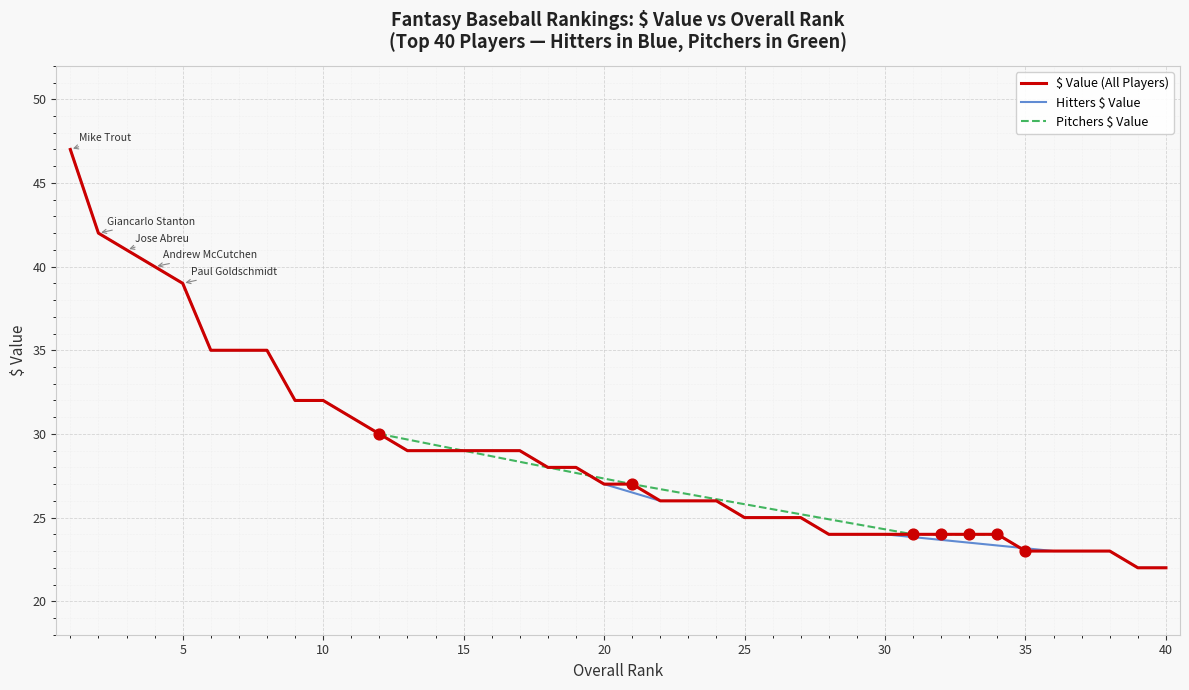

Between 18 and 23, which is larger?

18